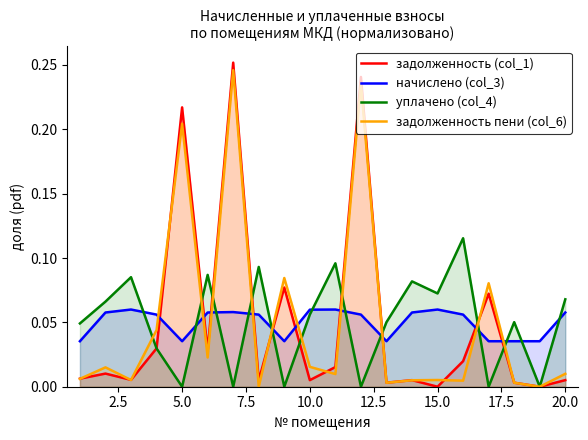

How many intersections are there between начислено (col_3) and задолженность пени (col_6)?

10